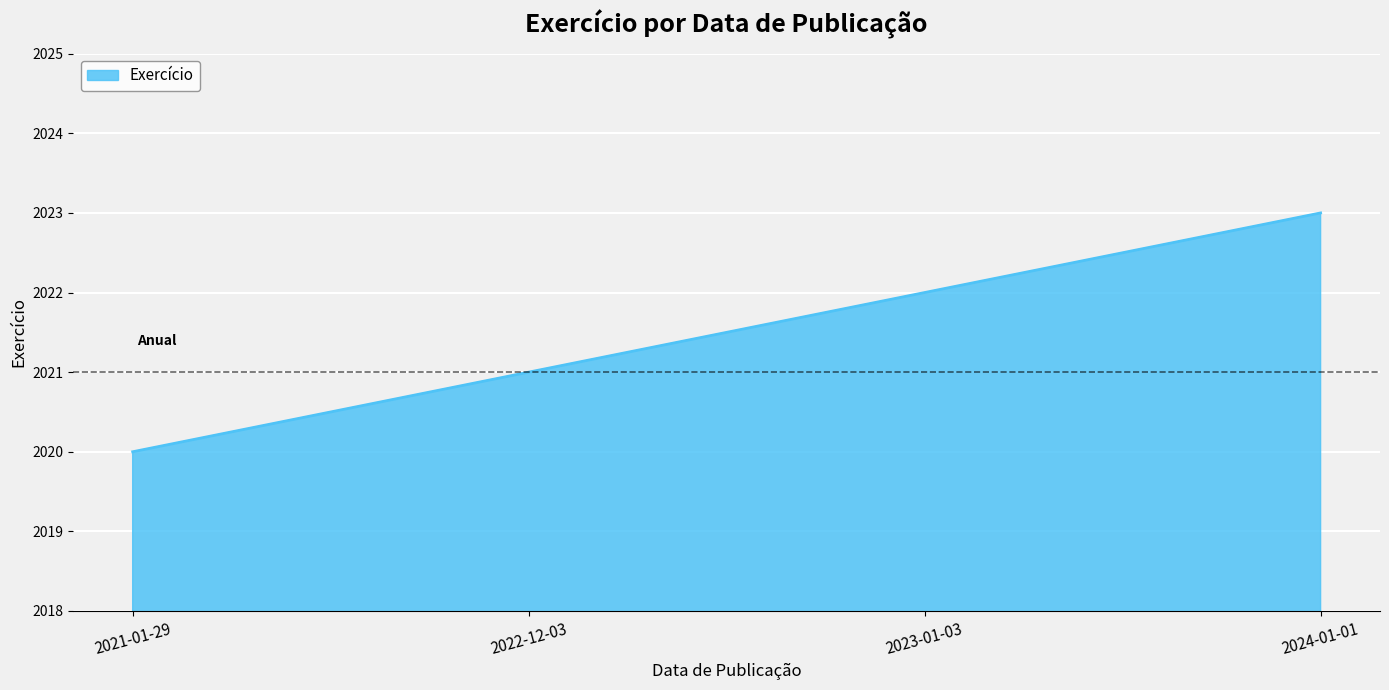

The value at 2021-01-29 is 812. True or false?

False